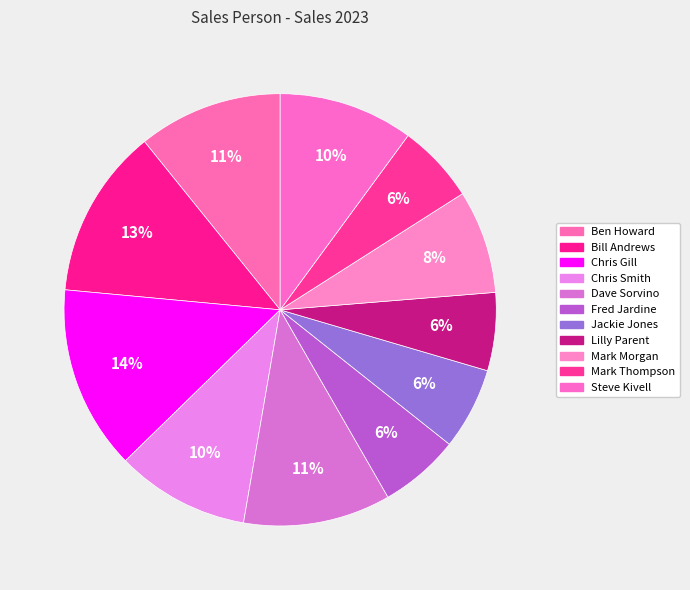

Which slice is the smallest?

Lilly Parent